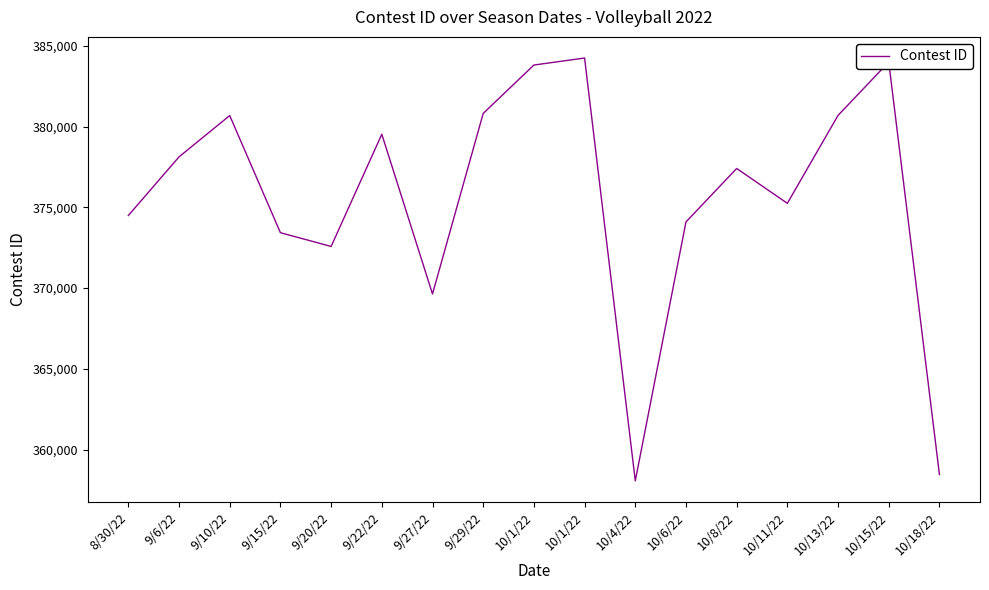

Is this an area chart (filled region under the line)?

No